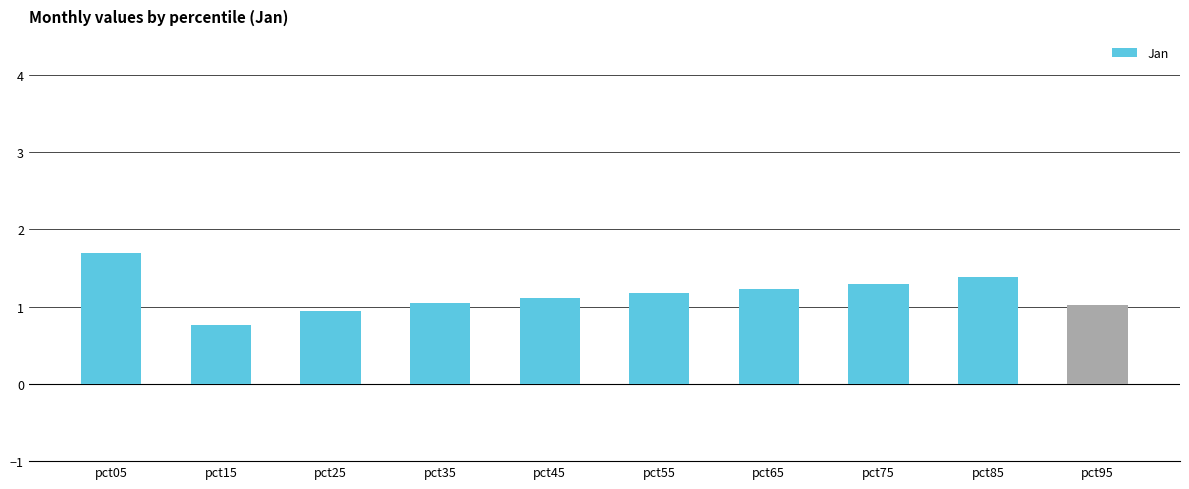

Read the value at pct25.

0.9